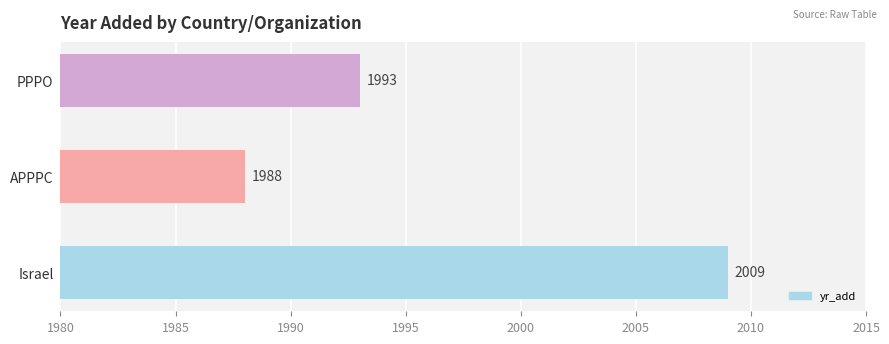

What is the change in value from Israel to PPPO?

-16